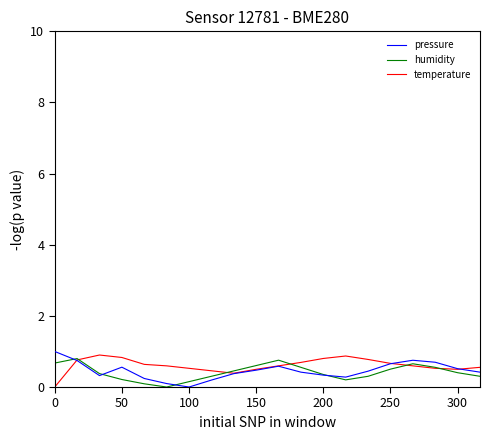

How many positive values does the pressure series have?

19